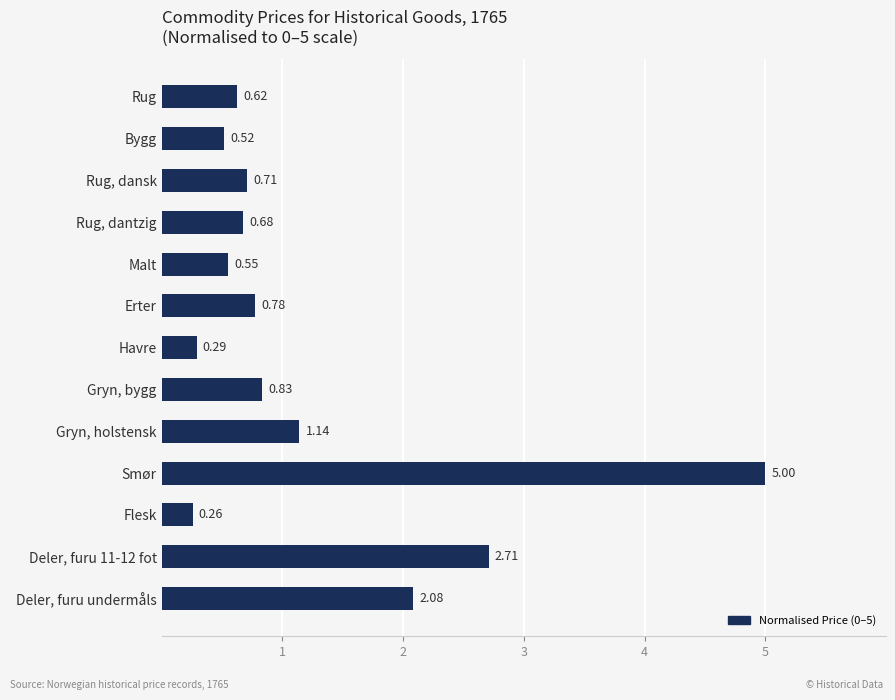

Which category has the highest value across all series?

Smør